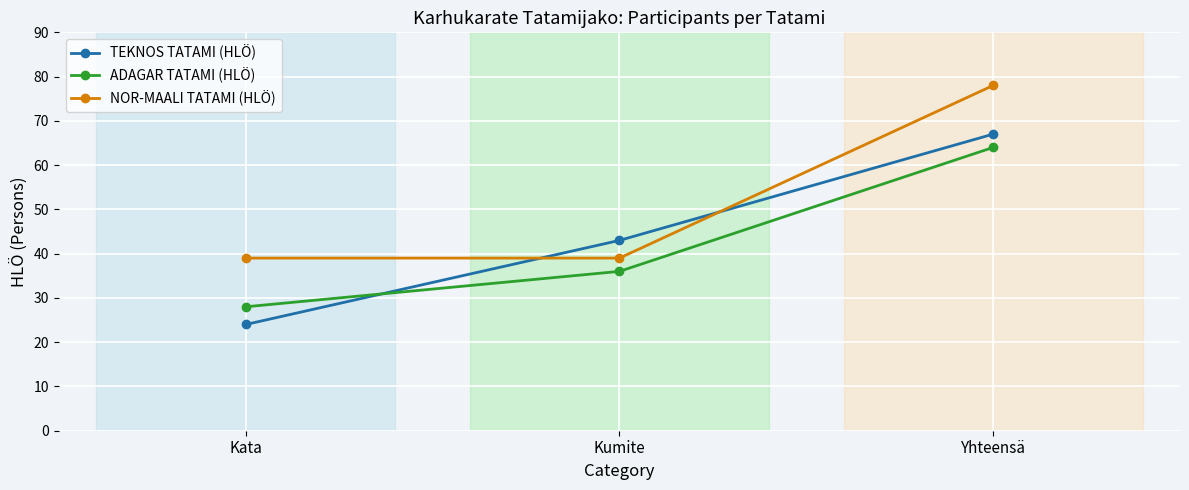

The value of NOR-MAALI TATAMI (HLÖ) at Kata is 39. True or false?

True